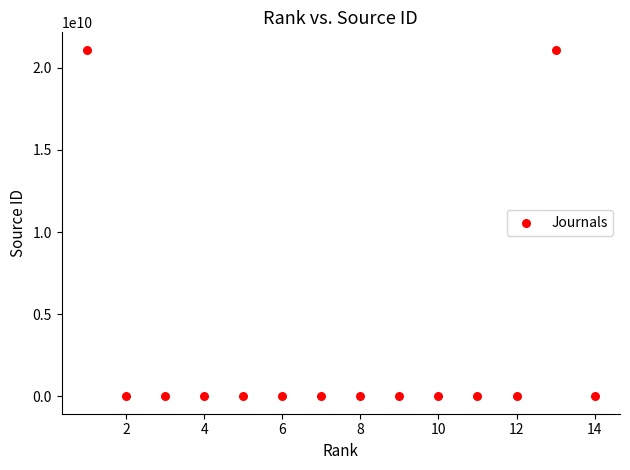

What is the range of Y values (max minus min)?

21101067272